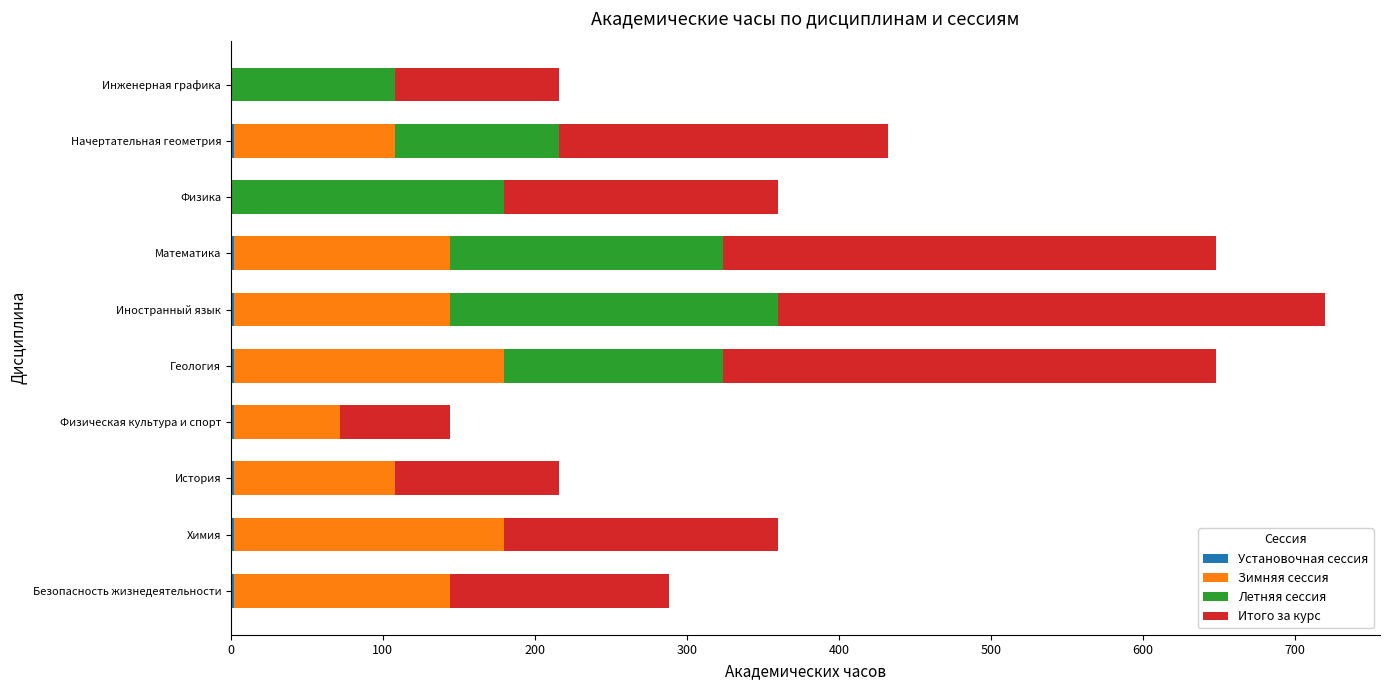

Count the number of data series in this chart.

4